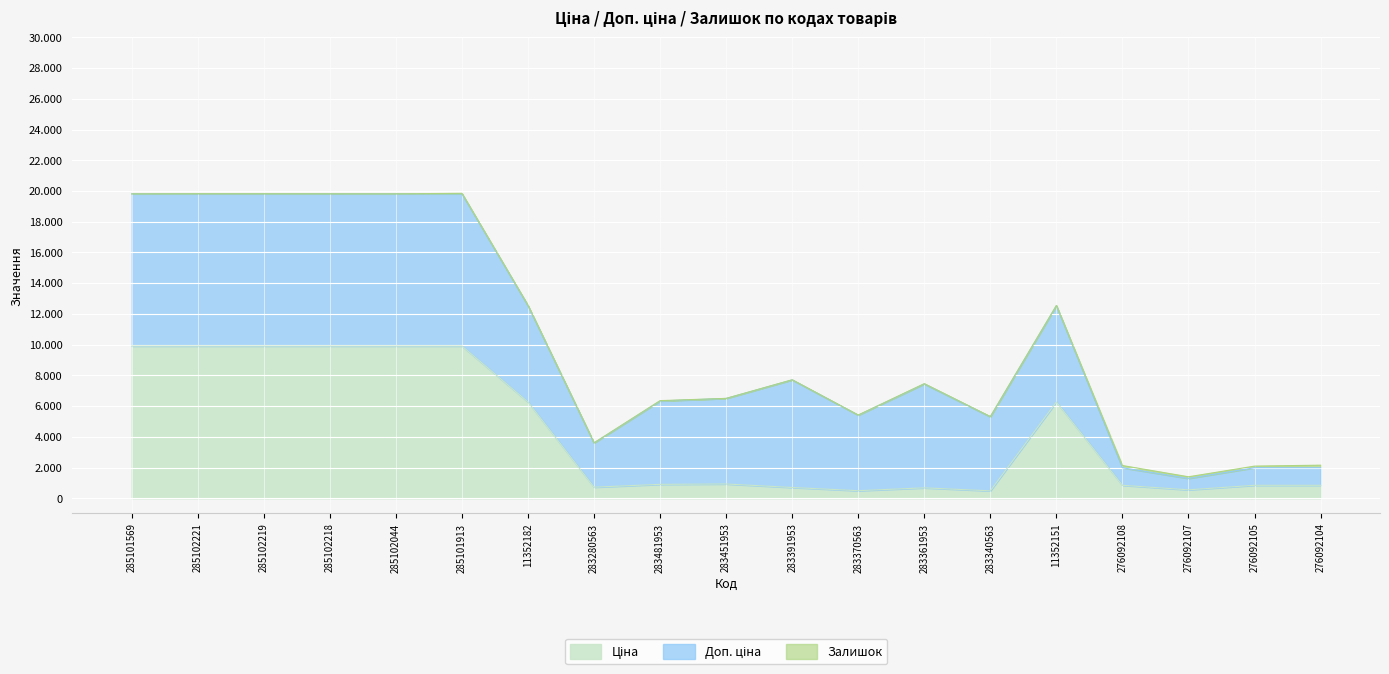

Reading left to right, extract all data points from this chart.

Ціна: 9908.5	9908.5	9908.5	9908.5	9908.5	9908.5	6266.7	719.6	904.3	928.3	700.4	491.7	676.4	482.1	6266.7	842.8	547.8	842.8	842.8
Доп. ціна: 9908.5	9908.5	9908.5	9908.5	9908.5	9908.5	6266.7	2878.5	5425.9	5569.9	7004.3	4917.4	6764.4	4821.4	6266.7	1142.1	742.0	1142.1	1142.1
Залишок: 0.0	8.0	7.0	3.0	1.0	33.0	23.0	11.0	24.0	2.0	8.0	8.0	19.0	13.0	16.0	144.0	107.0	106.0	167.0